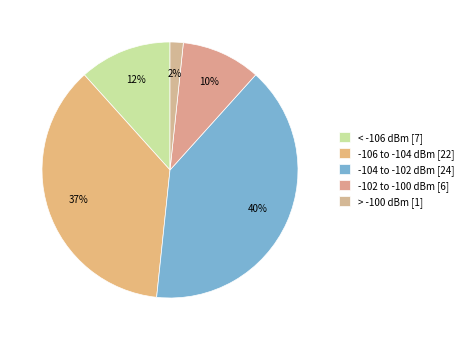

Count the number of slices in the pie.

5